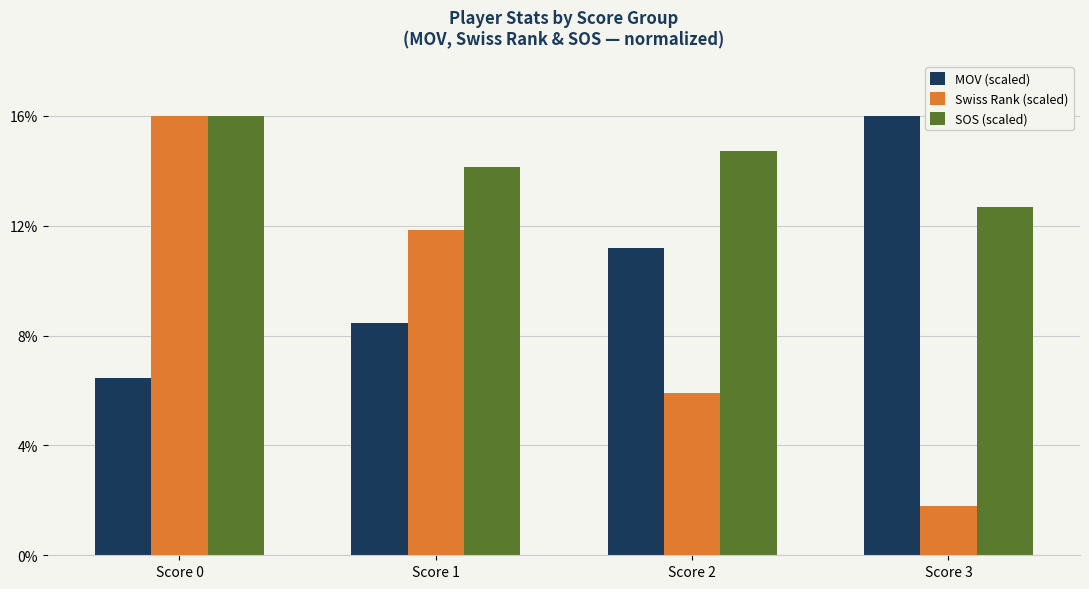

At which label does SOS (scaled) first exceed 14?

Score 0